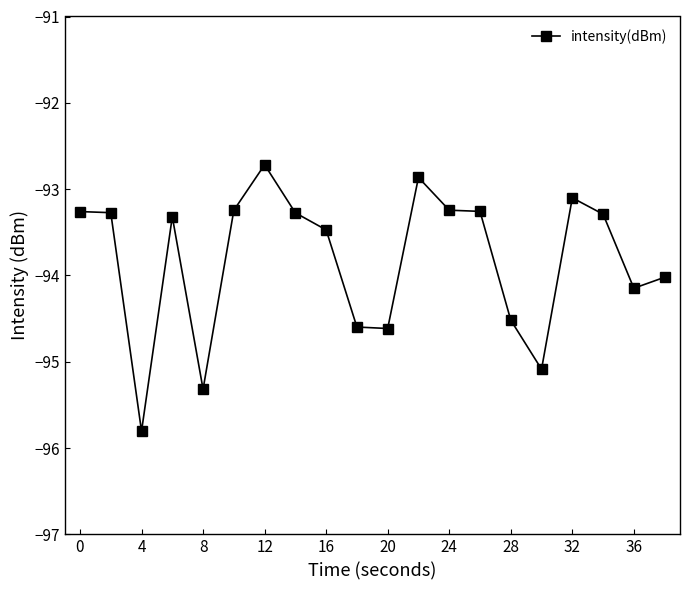

What is the average value?

-93.8